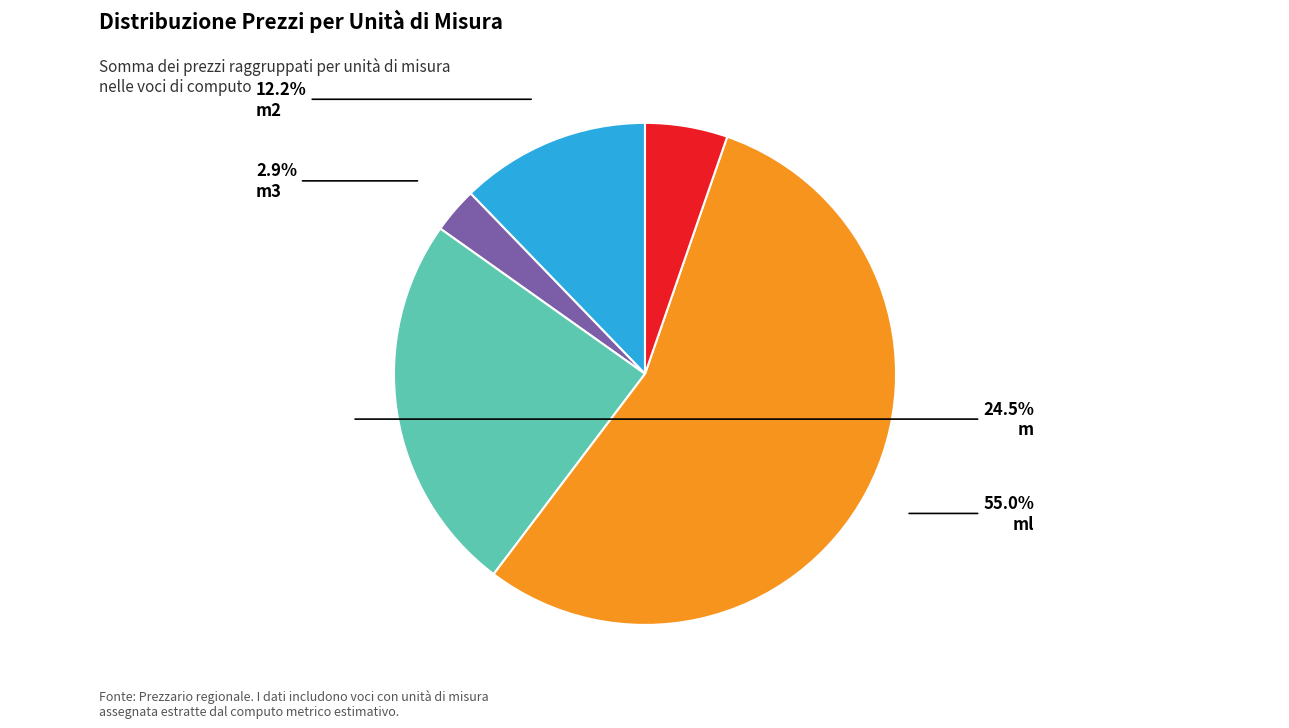

Rank the categories by value from lowest to highest.

m3, T, m2, m, ml